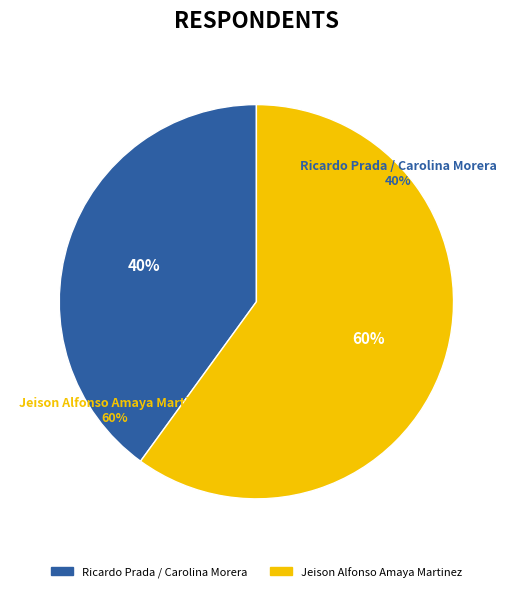

Which category accounts for the majority?

Jeison Alfonso Amaya Martinez